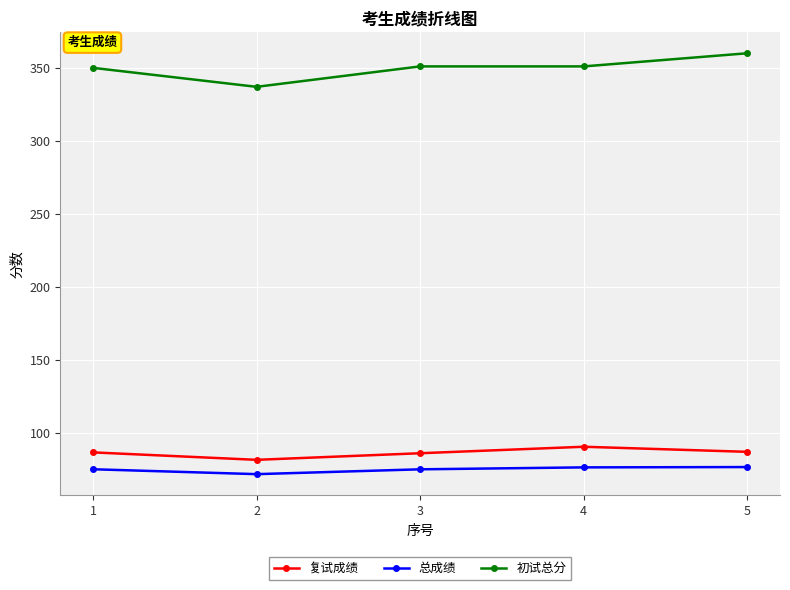

True or false: 初试总分 and 复试成绩 cross at least once.

False